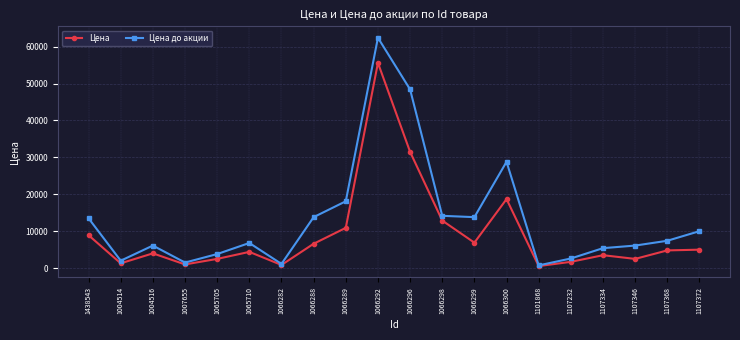

What is the value of the Цена point at the 20th from the left?

4990